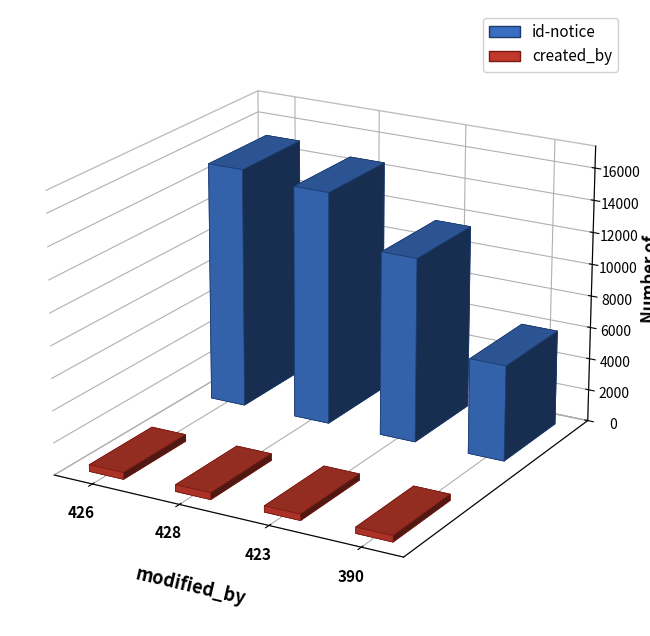

How many bars are there in each group?

2